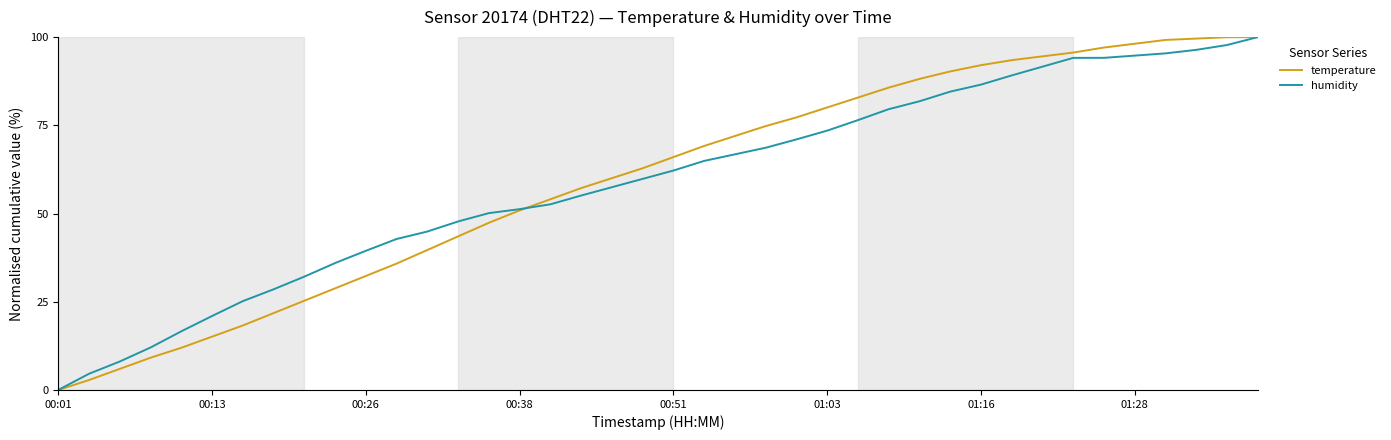

True or false: temperature and humidity cross at least once.

True